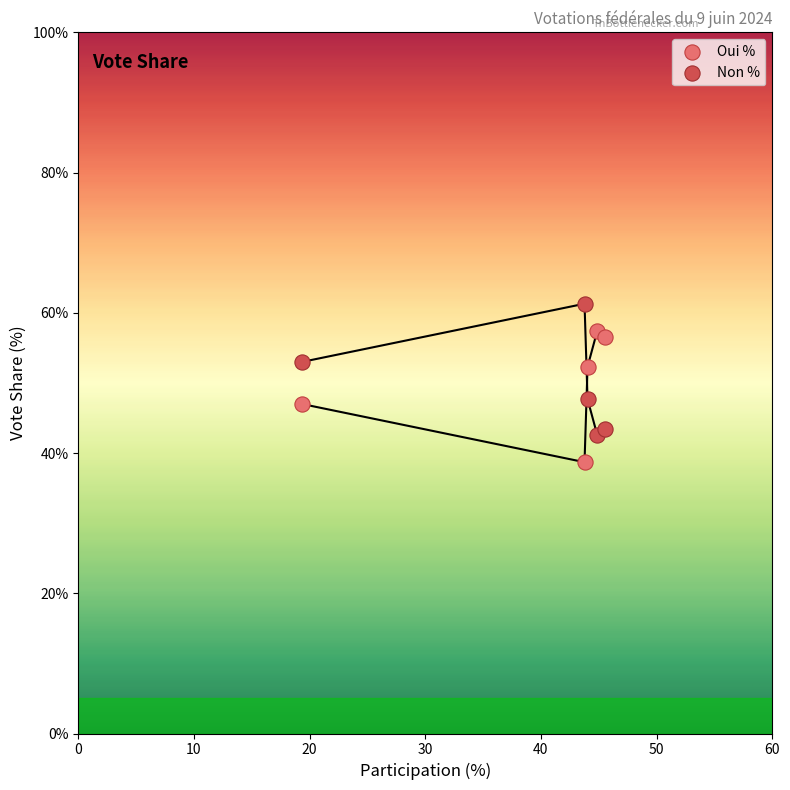

What is the X range (max minus min) for the scatter plot?

26.2